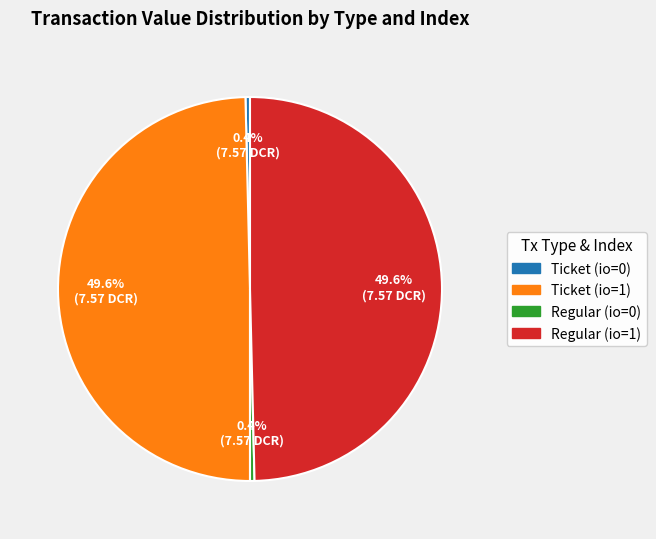

How many slices are in this pie chart?

4